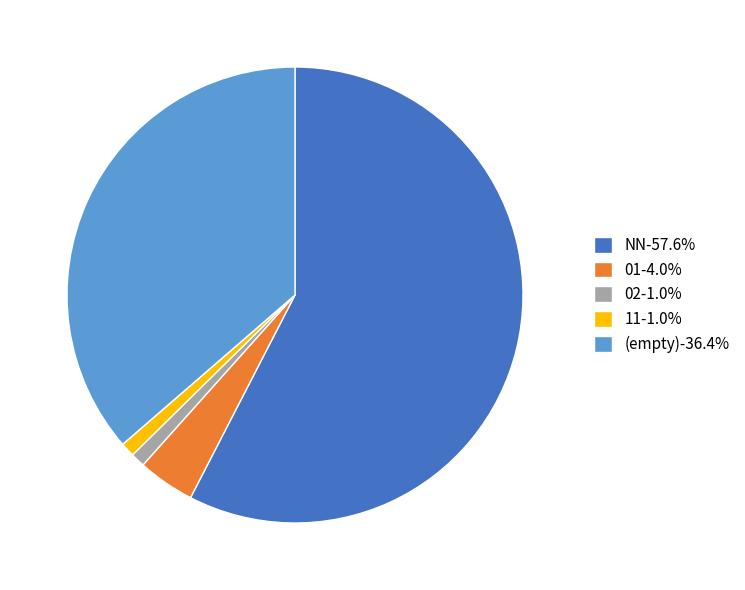

Do 01-4.0% and 11-1.0% together represent more than half of the pie?

No